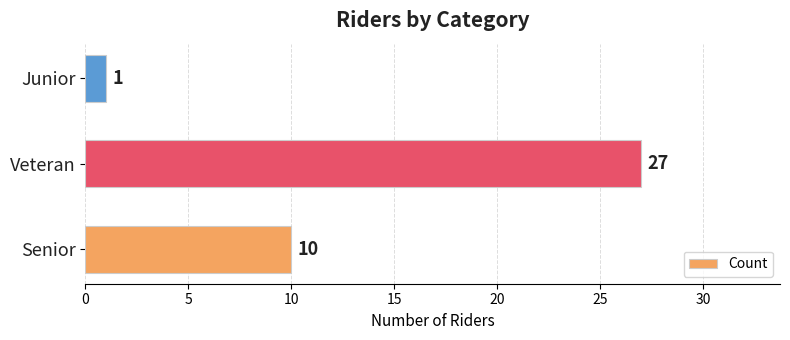

Which category has the lowest value across all series?

Junior